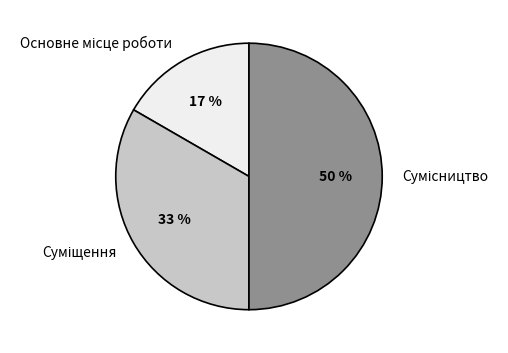

To the nearest percent, what is the average slice percentage?

33%